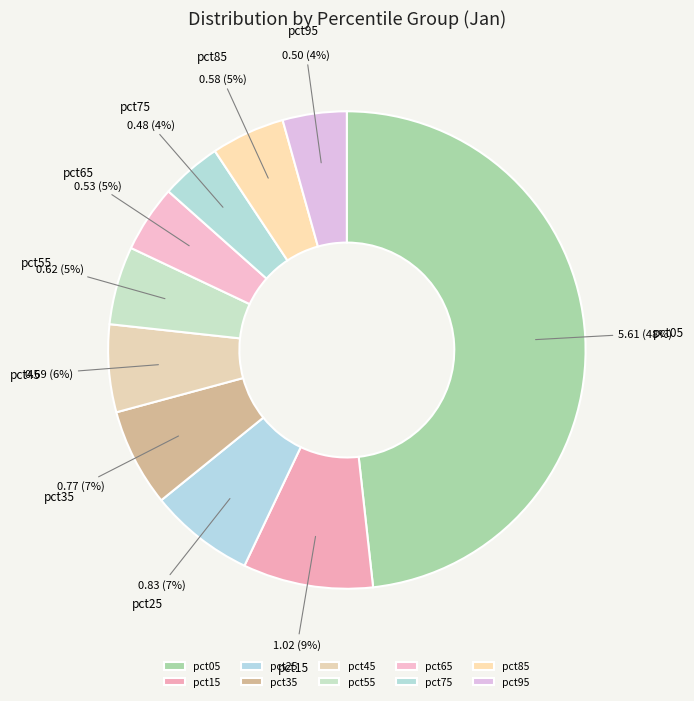

How many segments does this pie chart have?

10